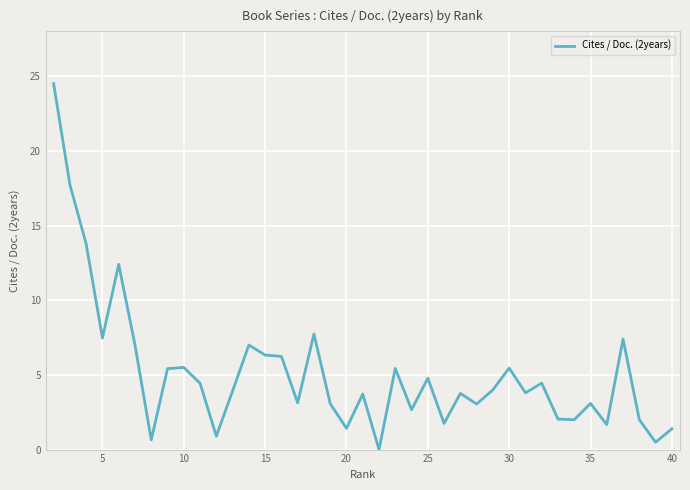

What is the difference between the maximum and minimum values?

24.5